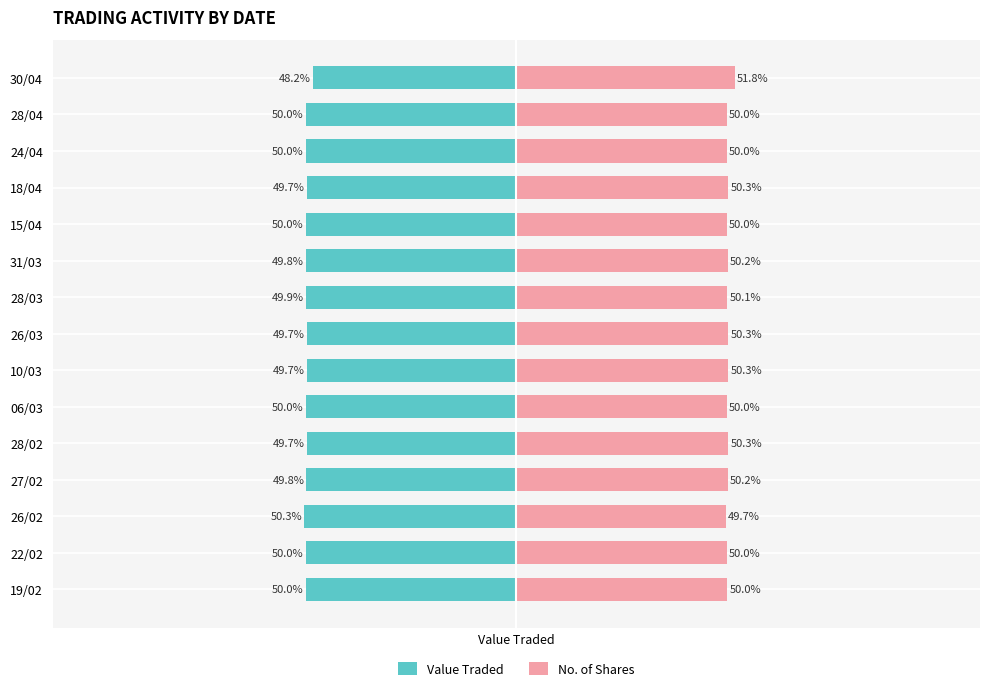

The No. of Shares series shows 50.2 at 31/03. True or false?

True